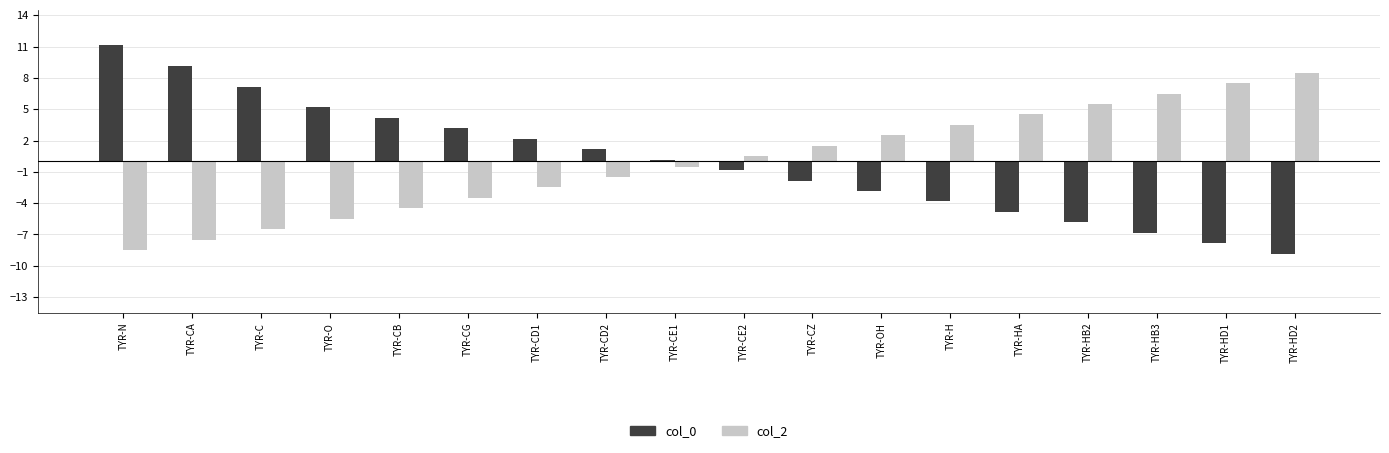

Reading right to left, extract all data points from this chart.

col_0: -8.8	-7.8	-6.8	-5.8	-4.8	-3.8	-2.8	-1.8	-0.8	0.2	1.2	2.2	3.2	4.2	5.2	7.2	9.2	11.2
col_2: 8.5	7.5	6.5	5.5	4.5	3.5	2.5	1.5	0.5	-0.5	-1.5	-2.5	-3.5	-4.5	-5.5	-6.5	-7.5	-8.5